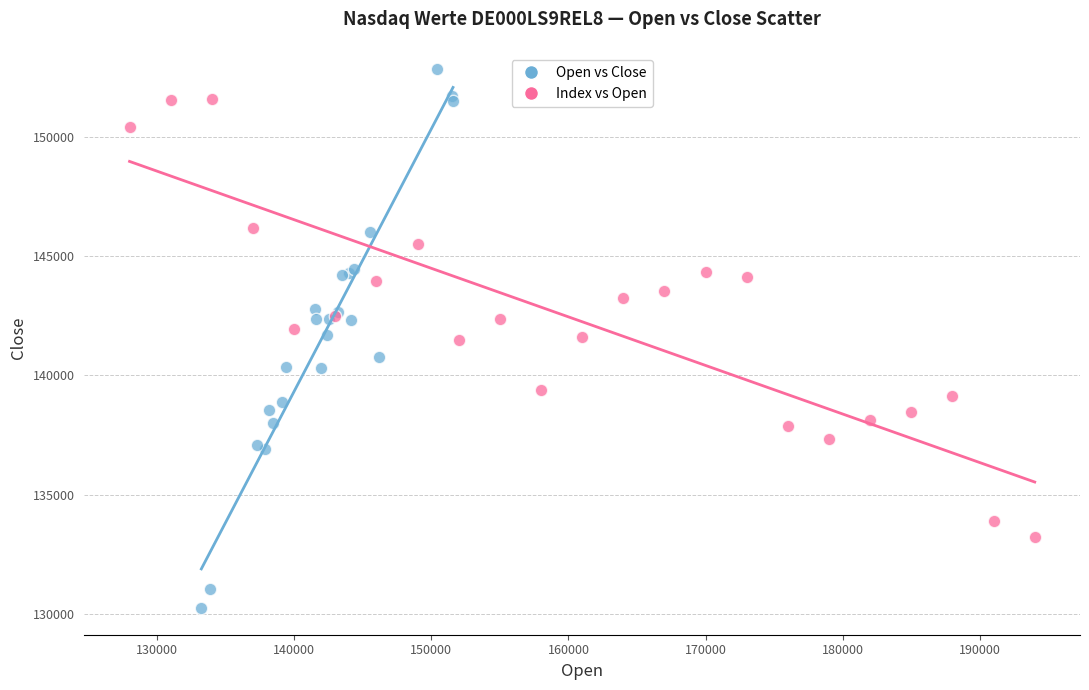

Which series reaches the minimum Y coordinate?

Open vs Close